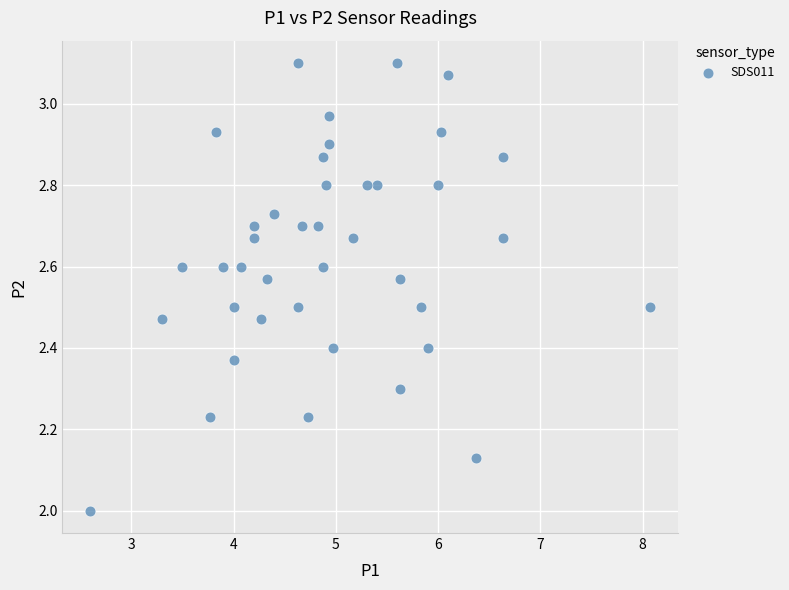

What is the range of X values (max minus min)?

5.5